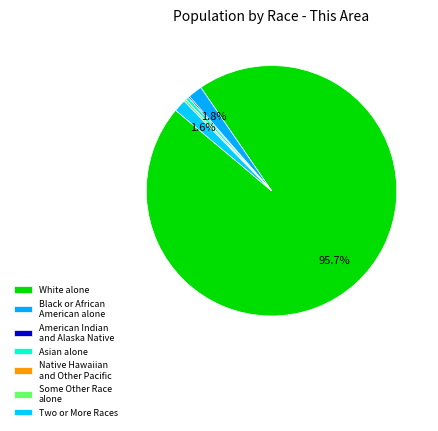

True or false: Black or African American alone accounts for 2% of the total.

True